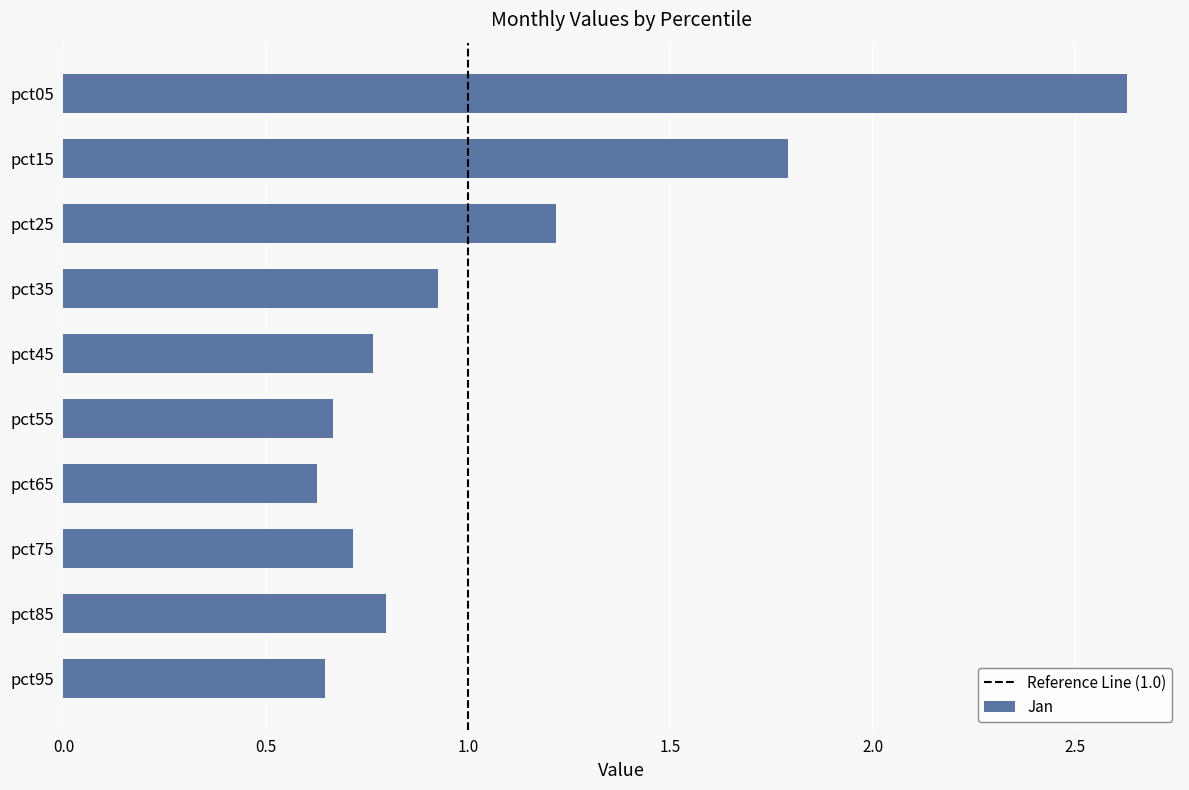

The chart shows a value of 0.4 at pct85. True or false?

False